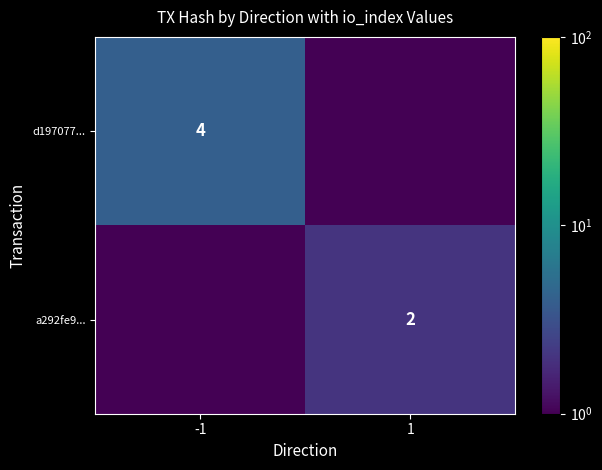

Is it true that d197077... equals 5.2 at -1?

False